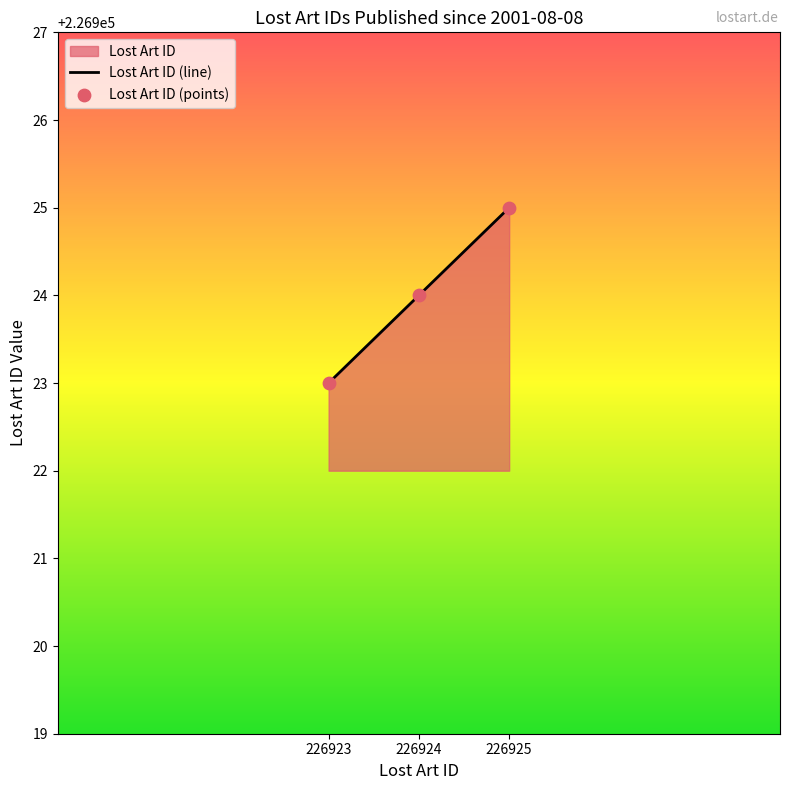

Between 226924 and 226923, which is larger?

226924